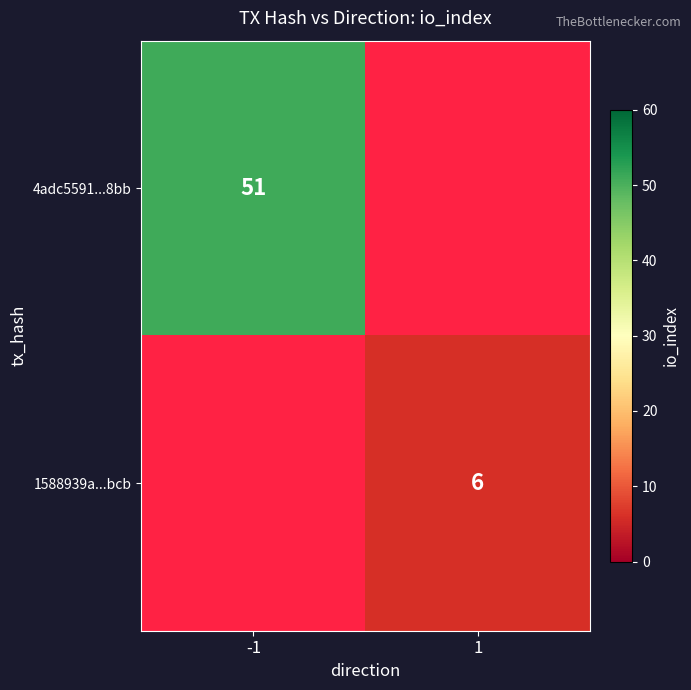

True or false: 4adc5591...8bb has a value of 77 at -1.

False